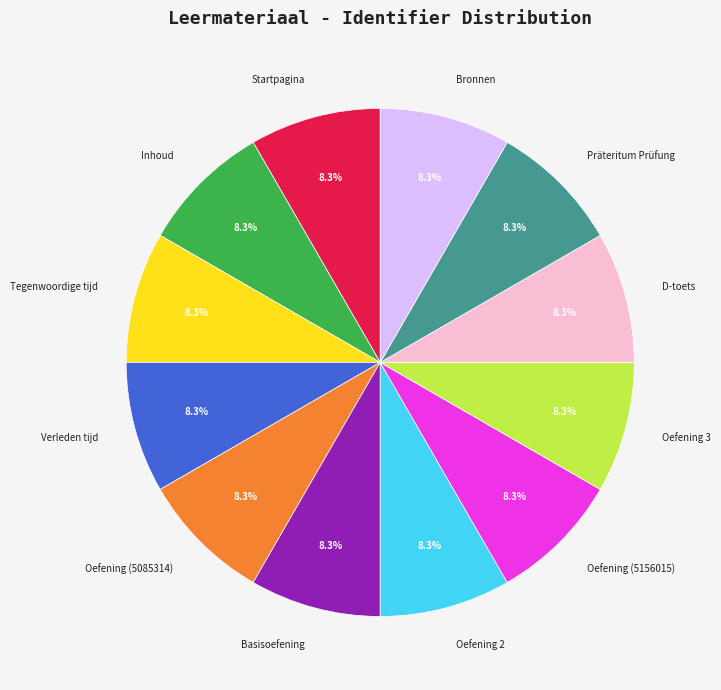

What is the ratio of the value at Bronnen to the value at Basisoefening?

1.0